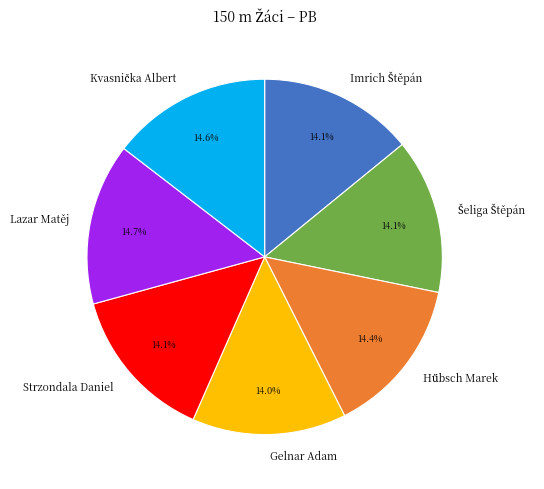

Does any single category account for the majority?

No